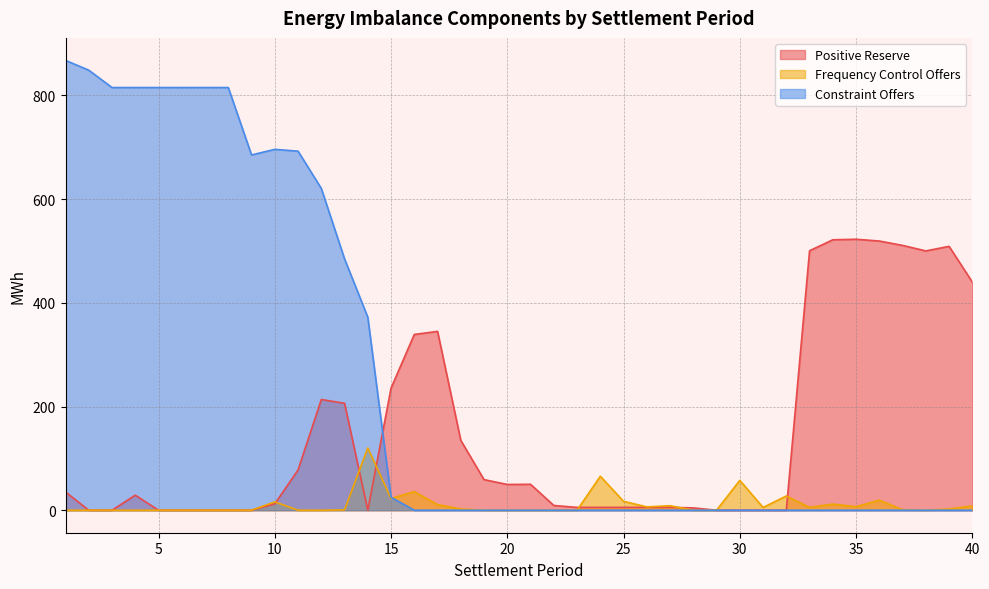

At which label does Positive Reserve reach its minimum?

2